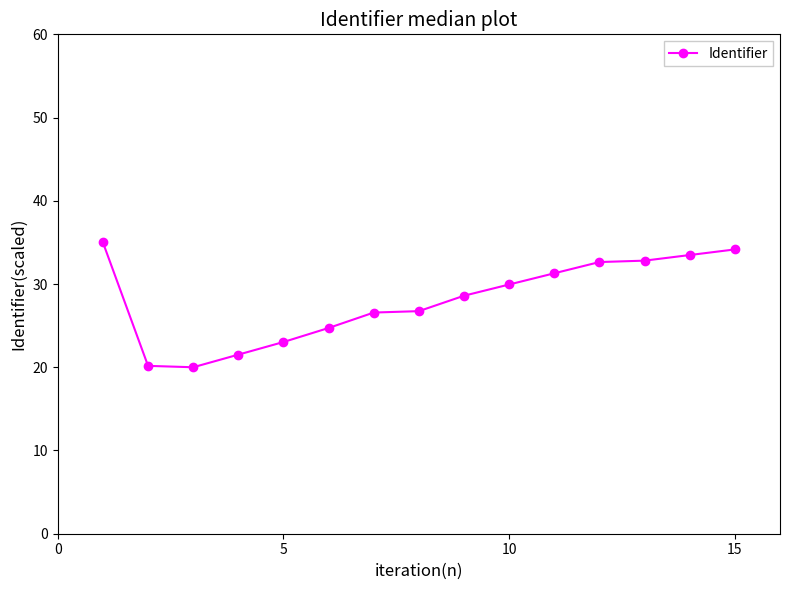

What is the smallest value displayed?

20.0